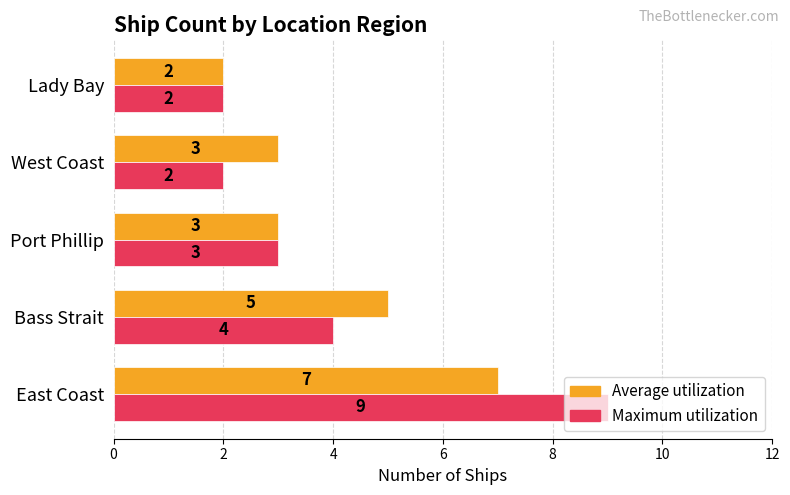

What is the sum of all Maximum utilization values?

20